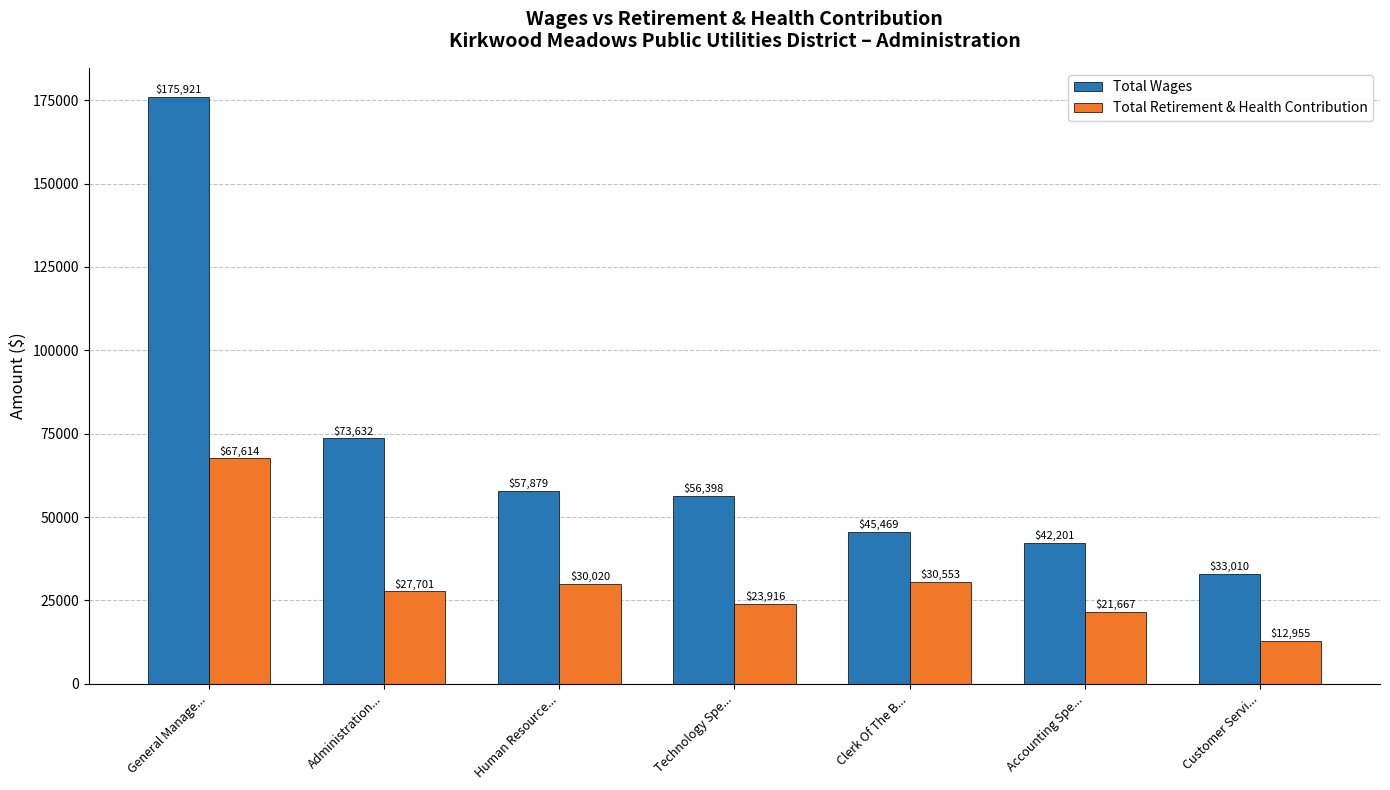

What are all the series names shown in the legend?

Total Wages, Total Retirement & Health Contribution